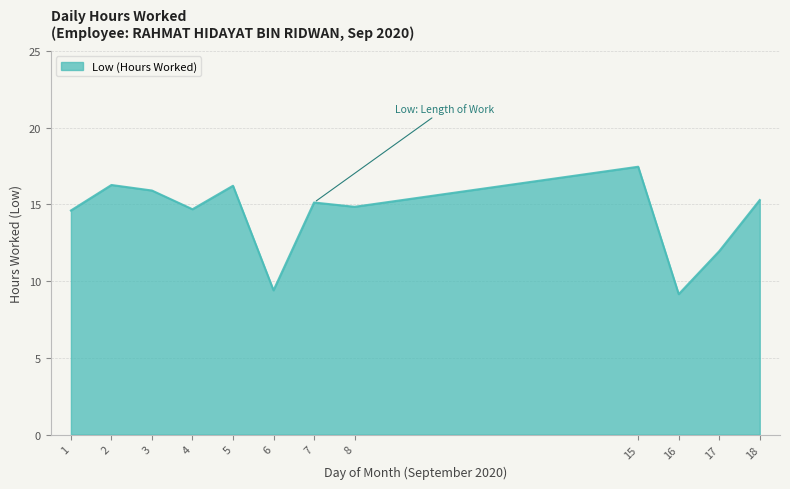

Is it true that the value at 8 is 8.4?

False